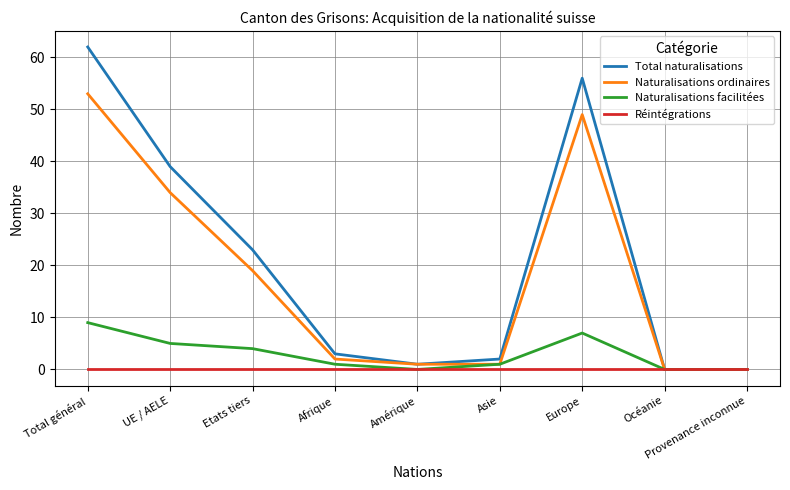

Which series has the largest total across all categories?

Total naturalisations